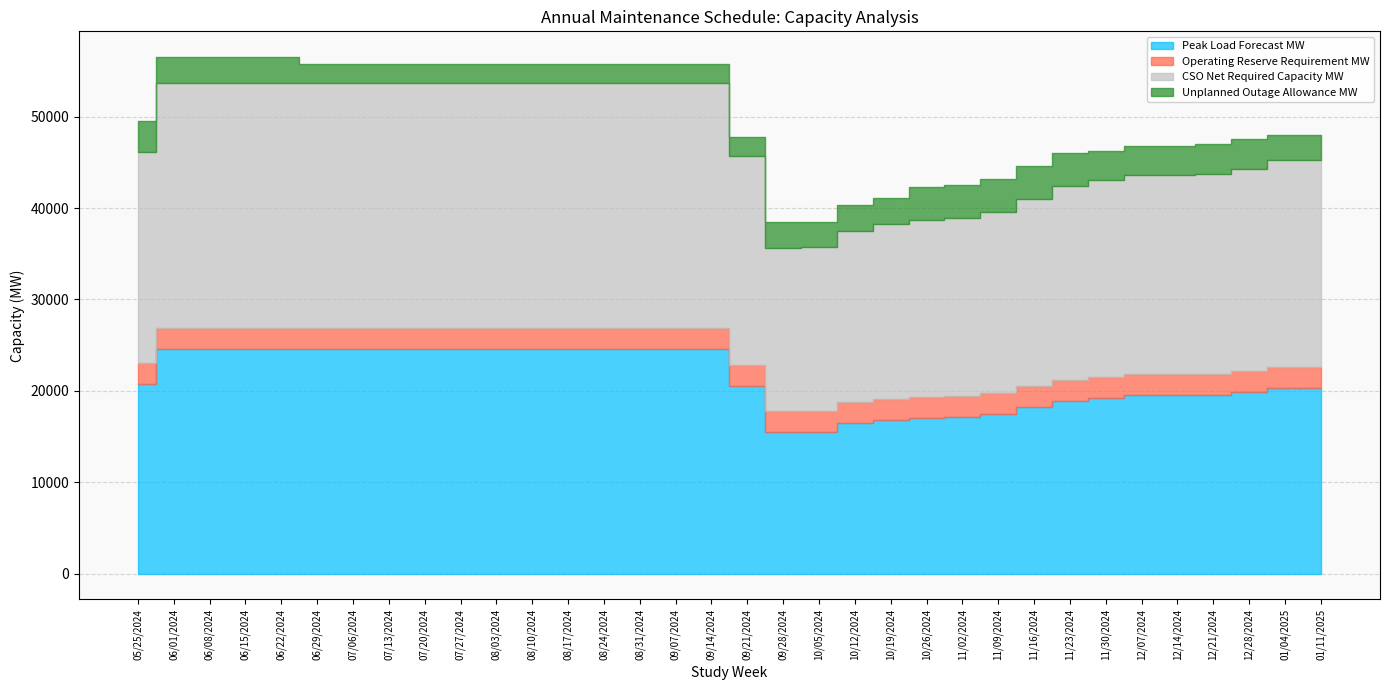

Which series ends up on top after the final intersection of Operating Reserve Requirement MW and Unplanned Outage Allowance MW?

Unplanned Outage Allowance MW